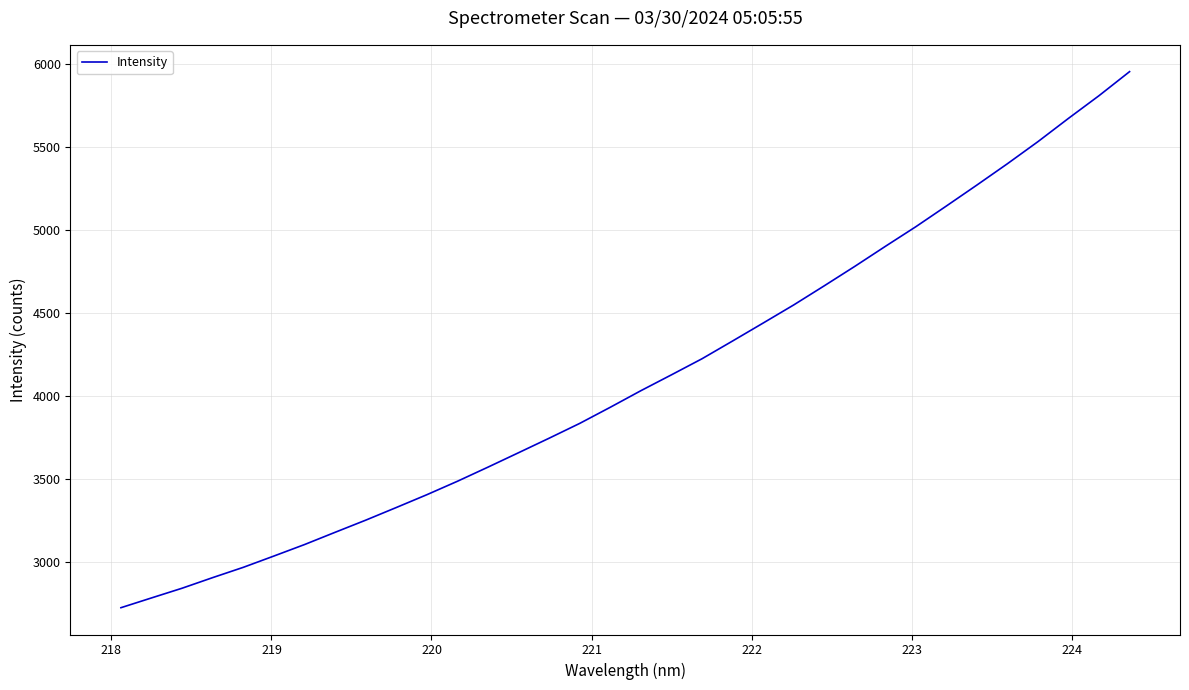

Reading right to left, transcribe all the data shown in this chart.

5955.3	5810.6	5674.0	5533.7	5400.6	5272.2	5145.8	5021.1	4902.5	4781.9	4664.8	4549.6	4440.5	4332.4	4225.4	4128.6	4033.0	3933.3	3836.1	3746.9	3659.5	3572.6	3487.4	3406.4	3329.2	3252.9	3179.9	3106.0	3036.9	2968.8	2906.9	2843.0	2784.5	2725.6